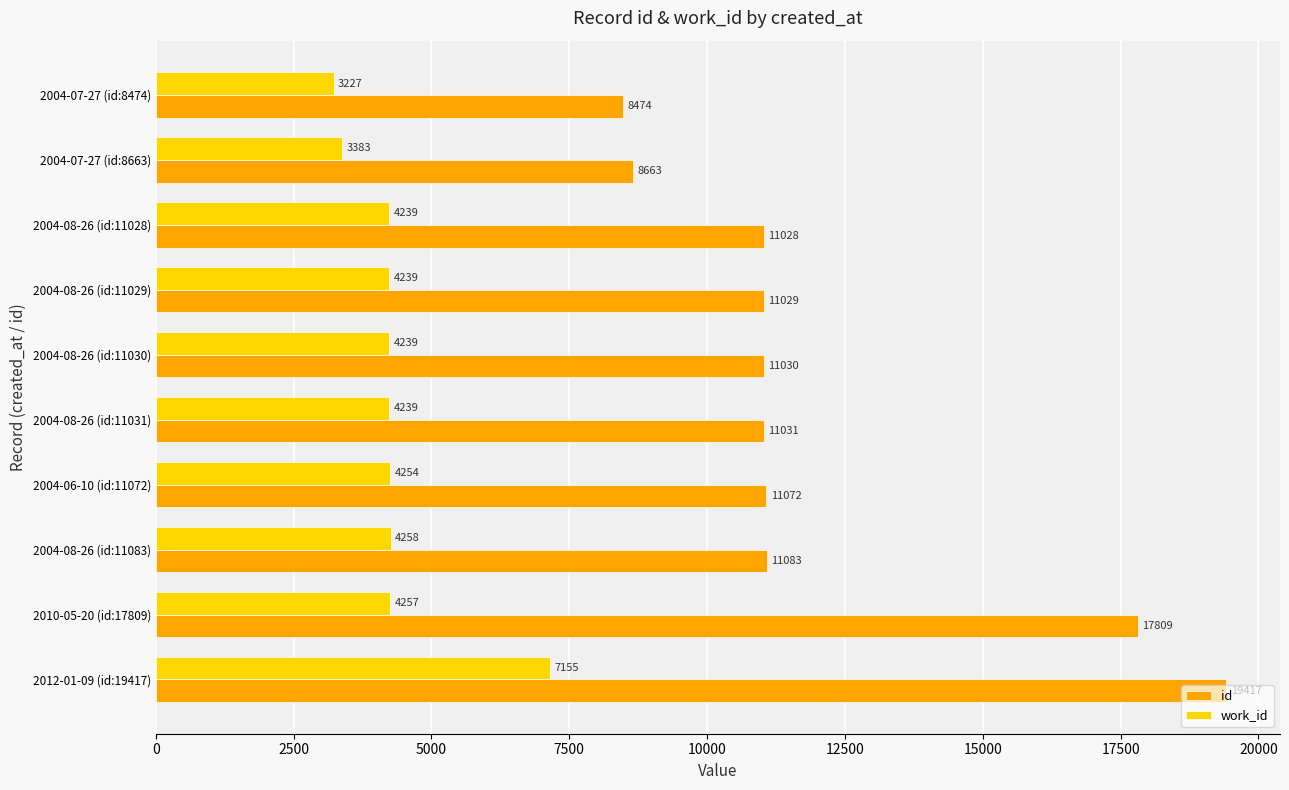

At which category is the sum across all series the highest?

2012-01-09 (id:19417)